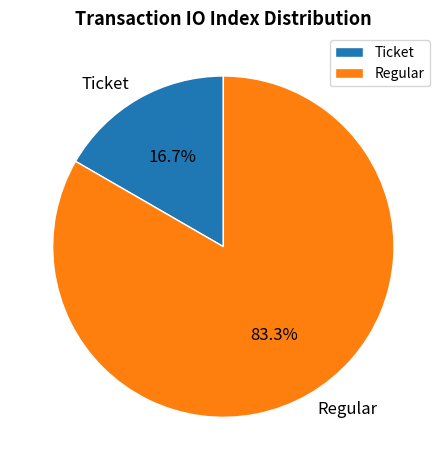

How many slices are in this pie chart?

2